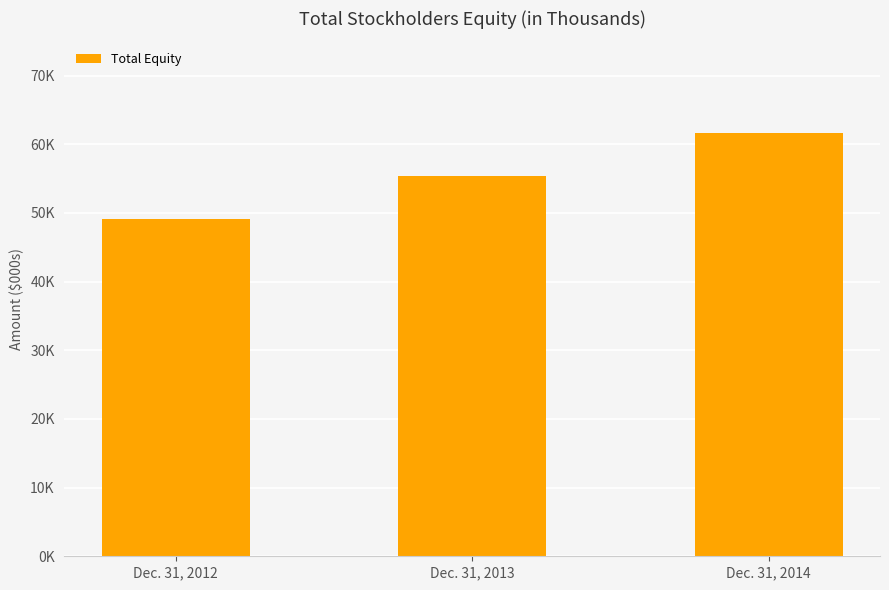

Reading left to right, extract all data points from this chart.

49173	55388	61693